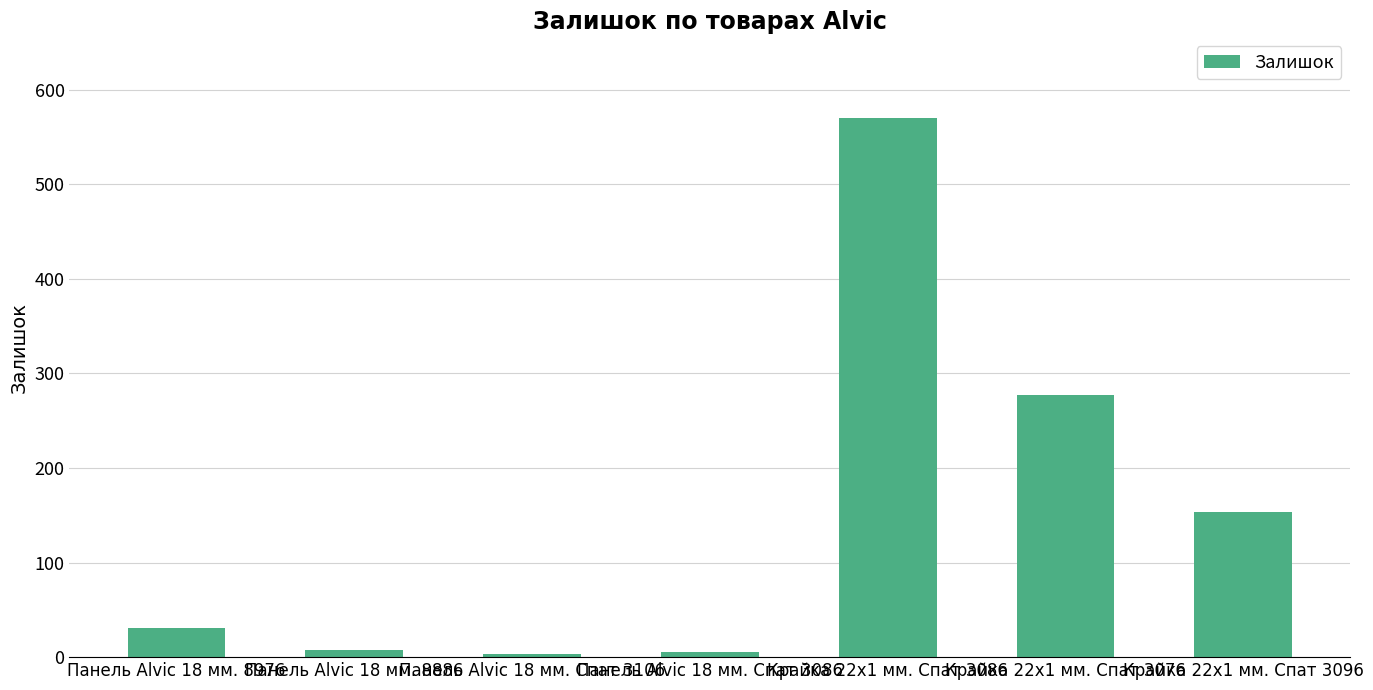

Which label corresponds to the largest value in the chart?

Крайка 22x1 мм. Спат 3086